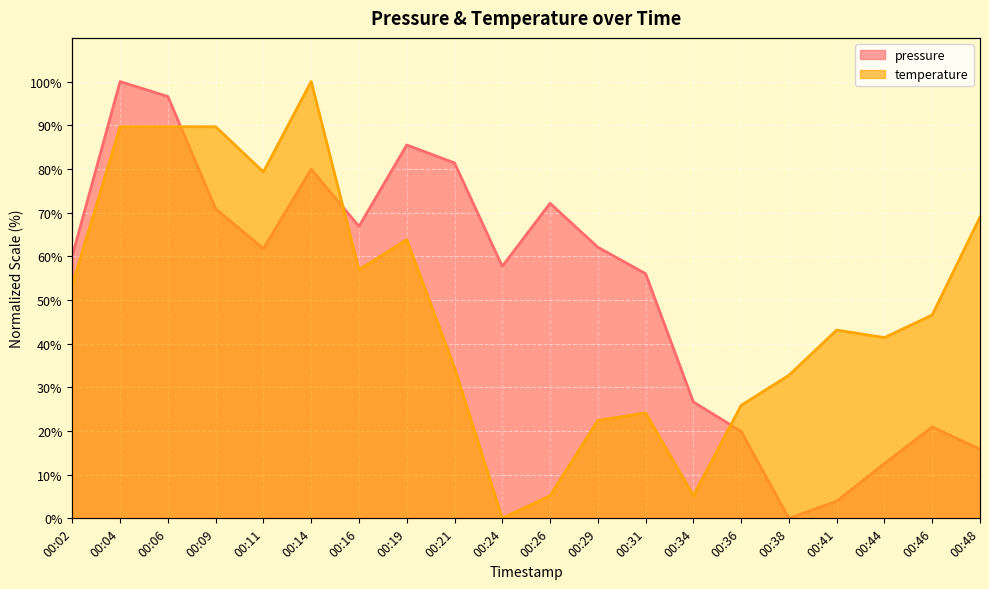

What is the maximum value shown in the chart?

100.0